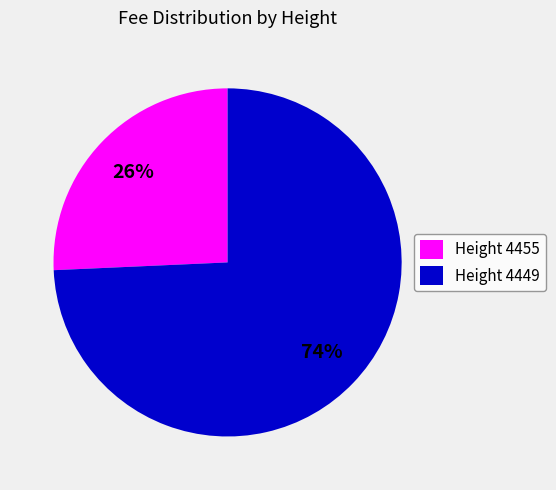

How many slices are in this pie chart?

2